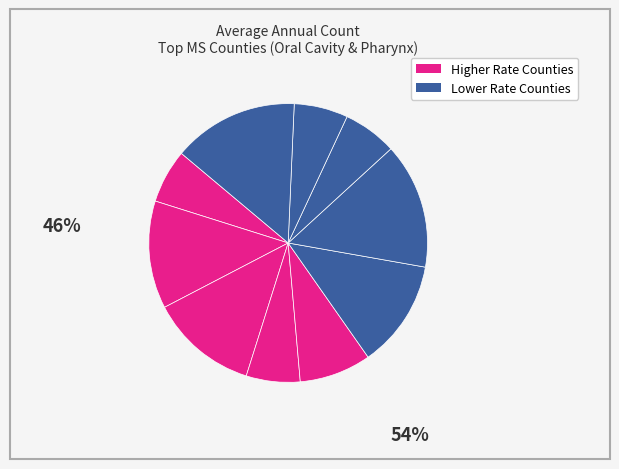

To the nearest percent, what is the difference between the largest and smallest slice percentages?

8%